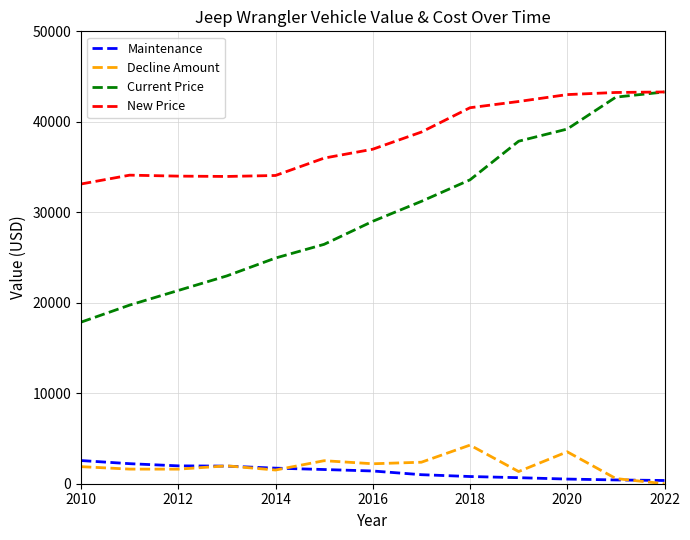

What is the difference between the second highest and second lowest values in the Decline Amount series?

2956